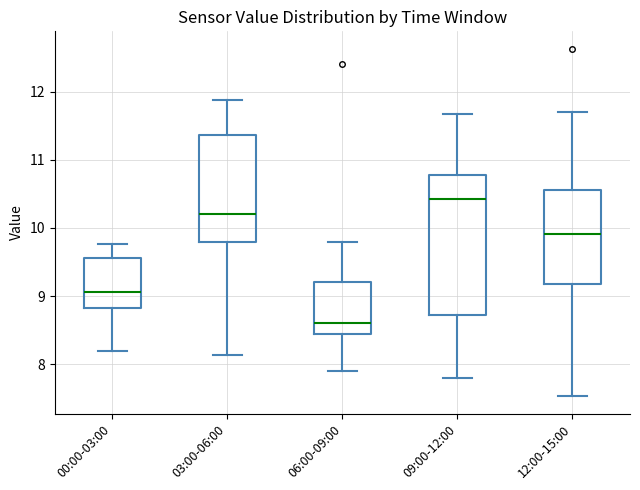

Where is the upper edge of the box for 09:00-12:00 on the y-axis? The values are not printed on the chart, so give them approximately, as read against the axis.

10.8